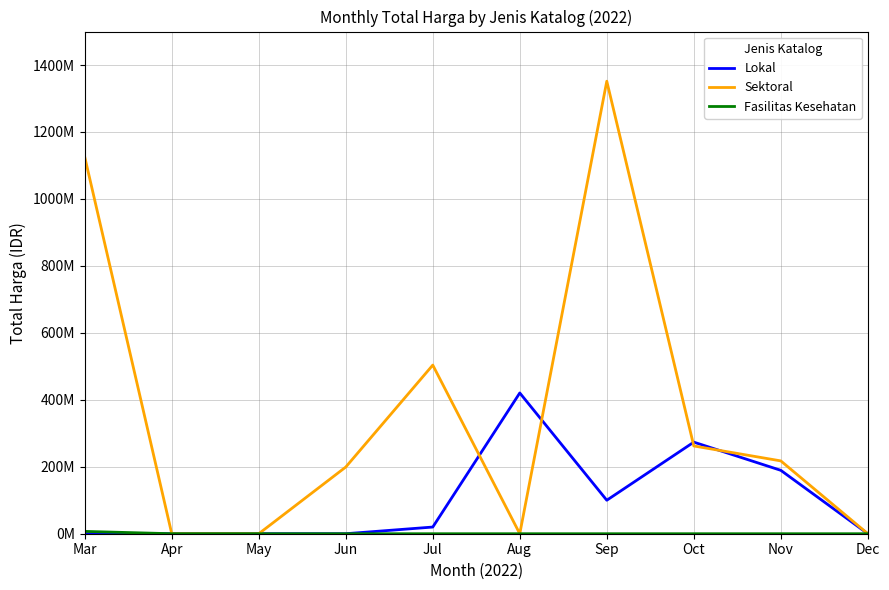

Is the value of Sektoral at Mar greater than the value of Fasilitas Kesehatan at Oct?

Yes